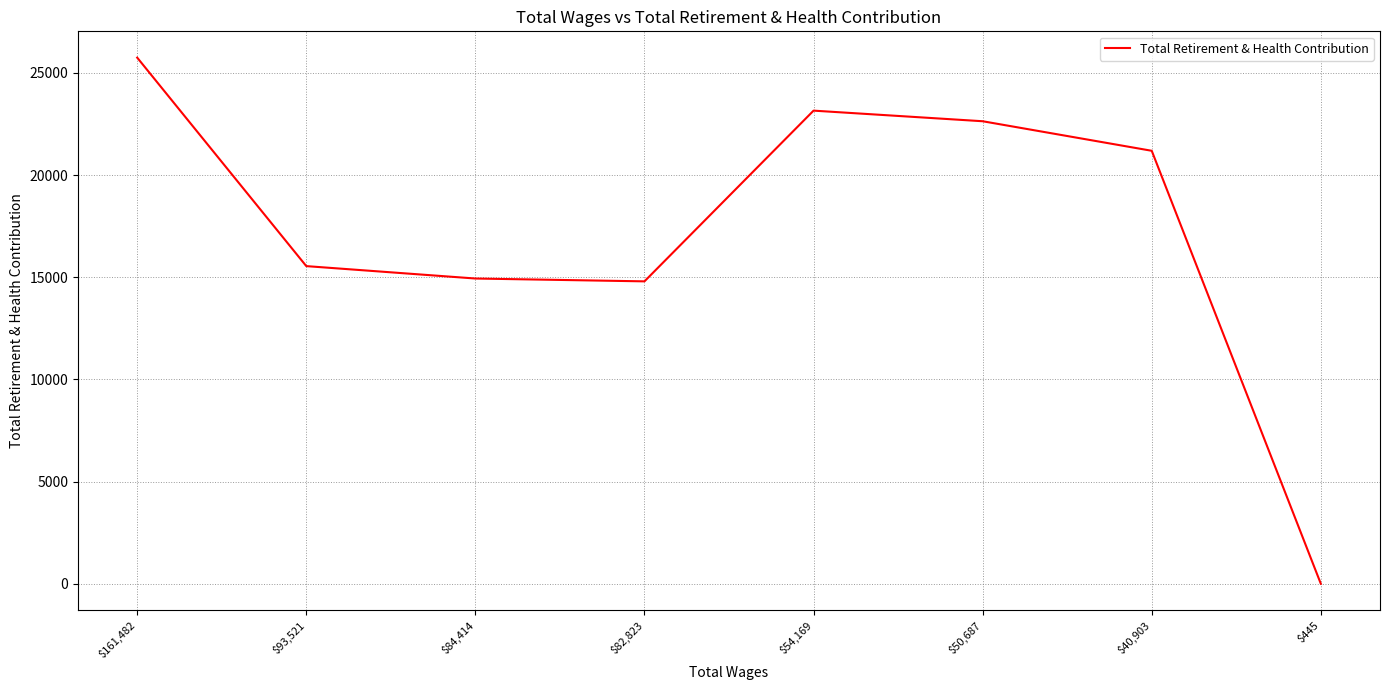

The value at $161,482 is 8655. True or false?

False